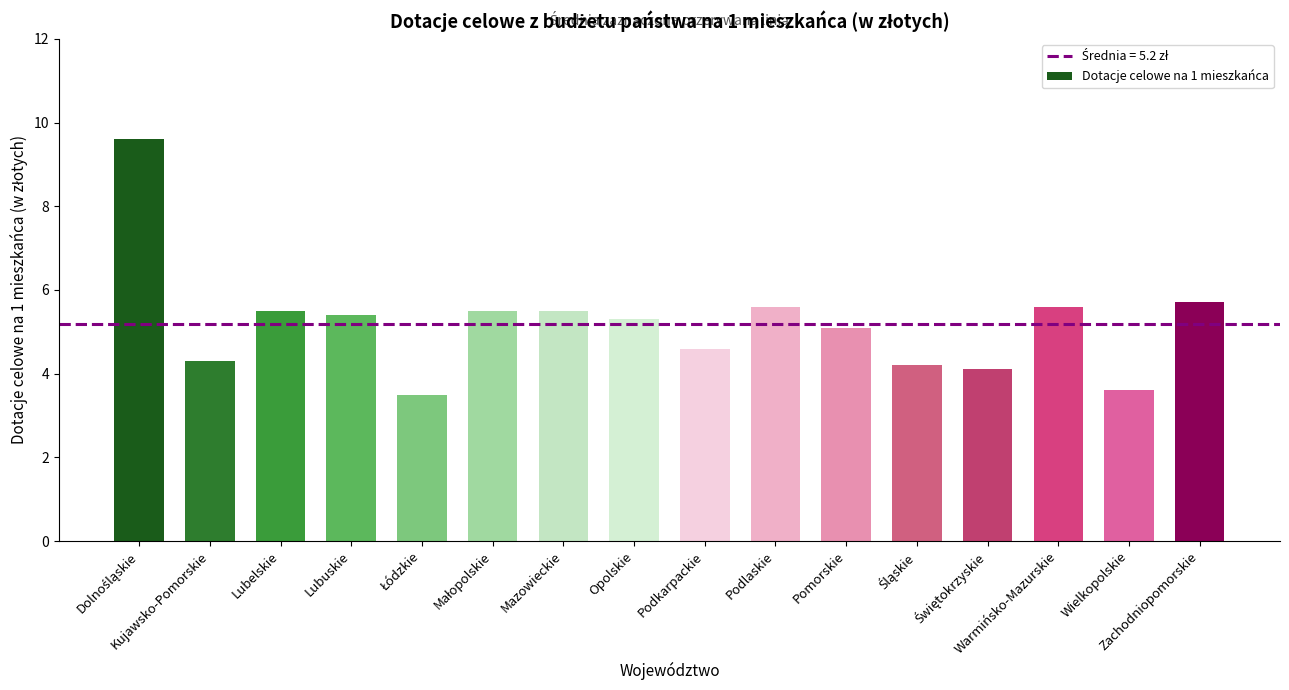

What is the greatest value displayed?

9.6